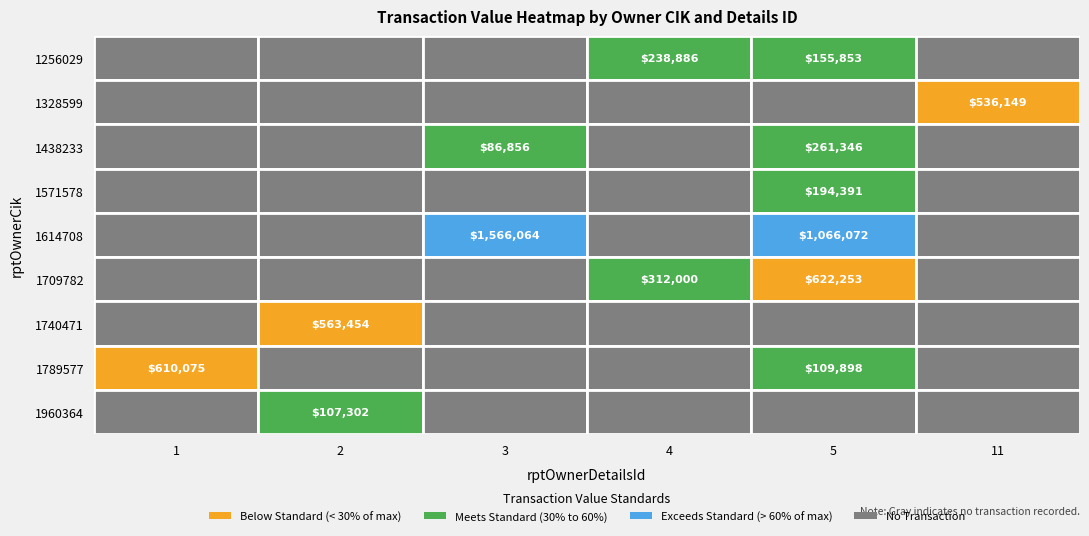

Rank the categories by 1571578 value from highest to lowest.

5, 1, 2, 3, 4, 11